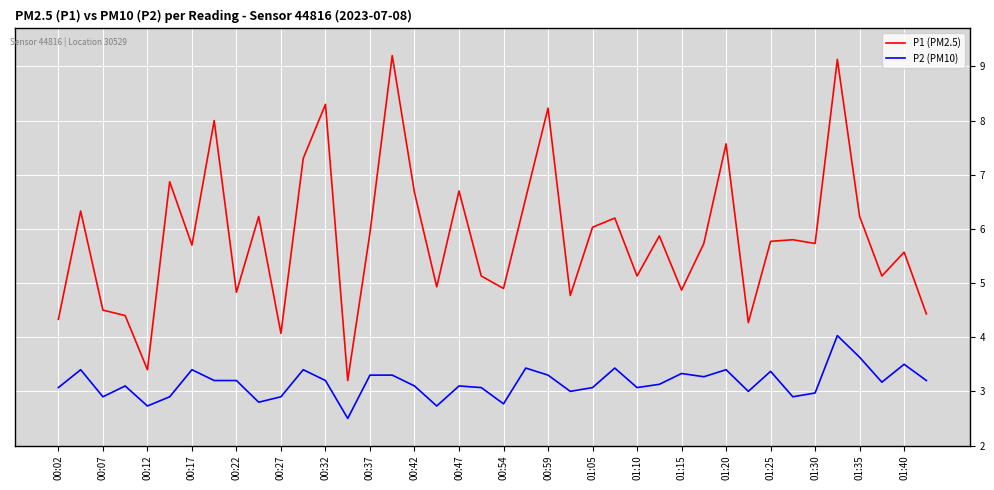

True or false: P1 (PM2.5) and P2 (PM10) intersect in this chart.

False